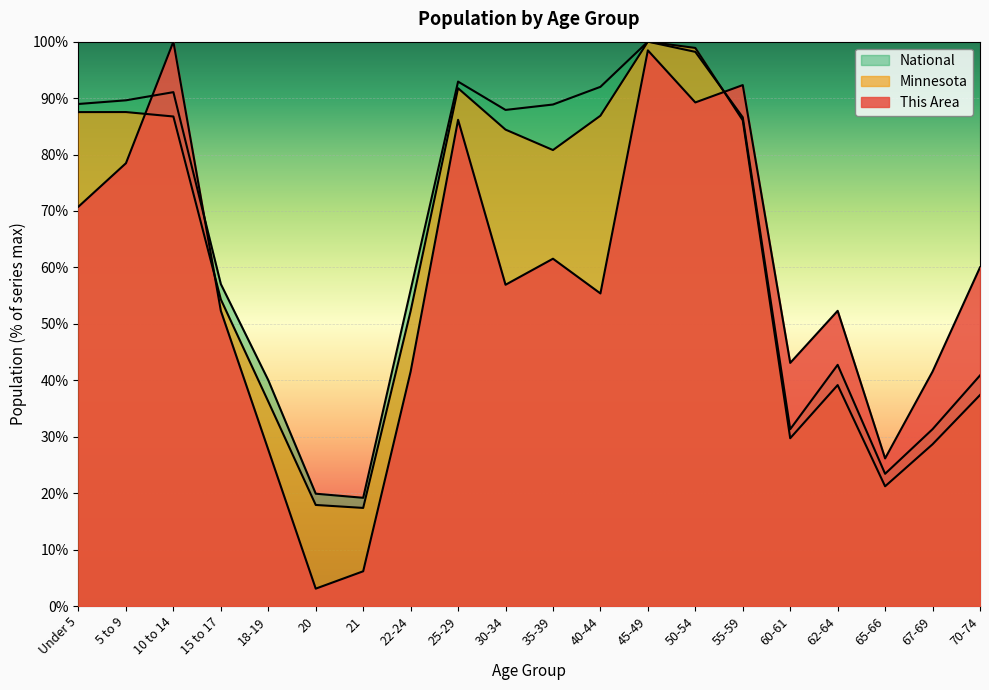

In National, how many points are lower than both neighbors (excluding endpoints)?

4